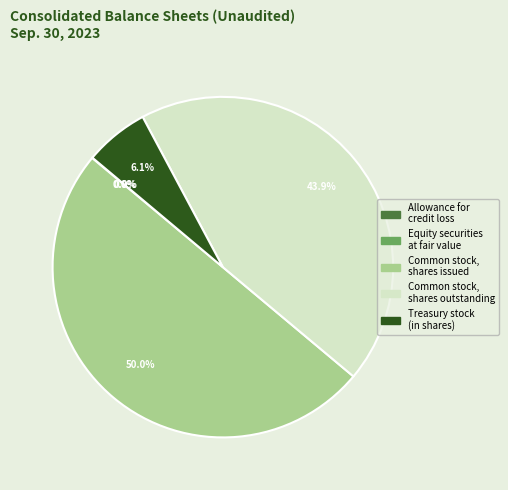

What is the total percentage of Common stock, shares outstanding and Common stock, shares issued?

93.9%